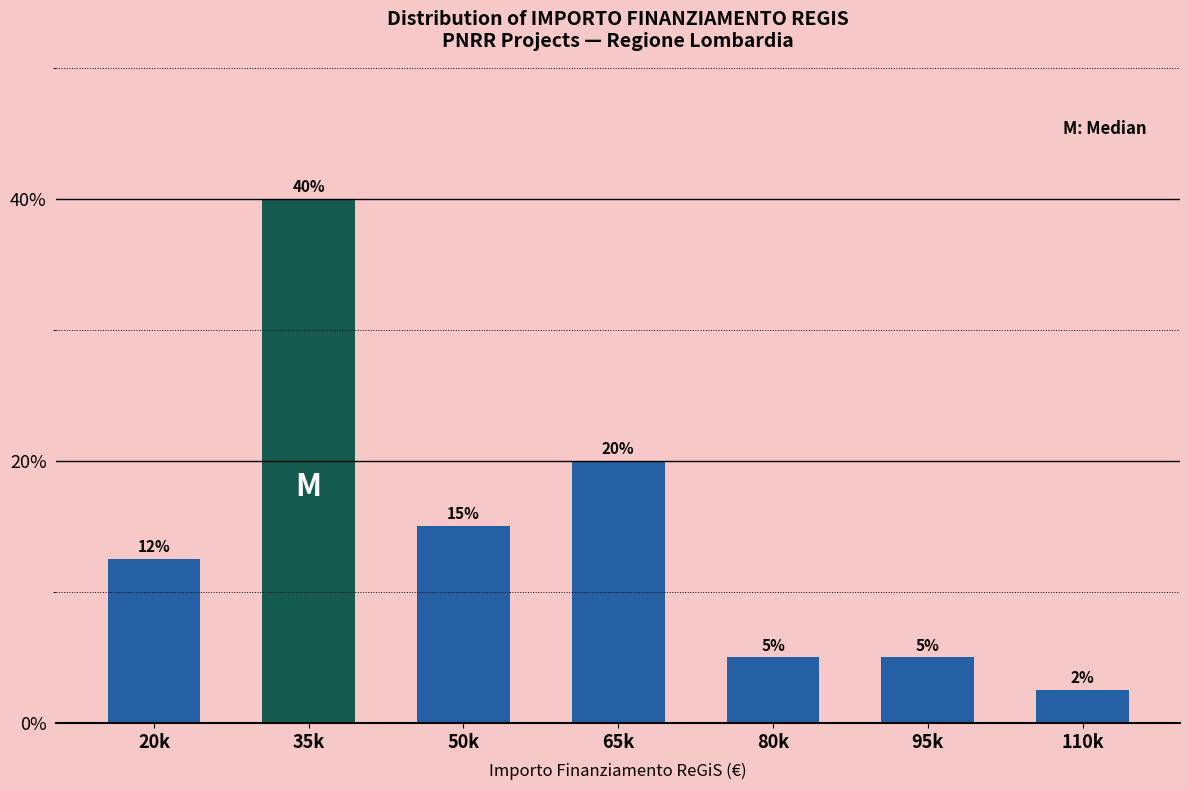

What is the difference between the values at 50k and 65k?

5.0